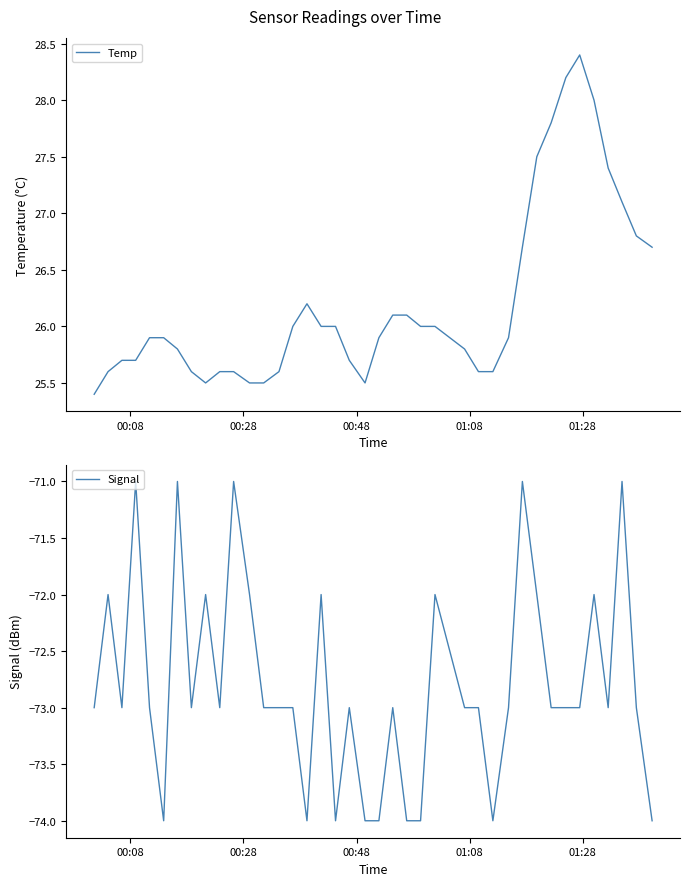

What is the value of the Signal point at the 7th from the left?

-71.0